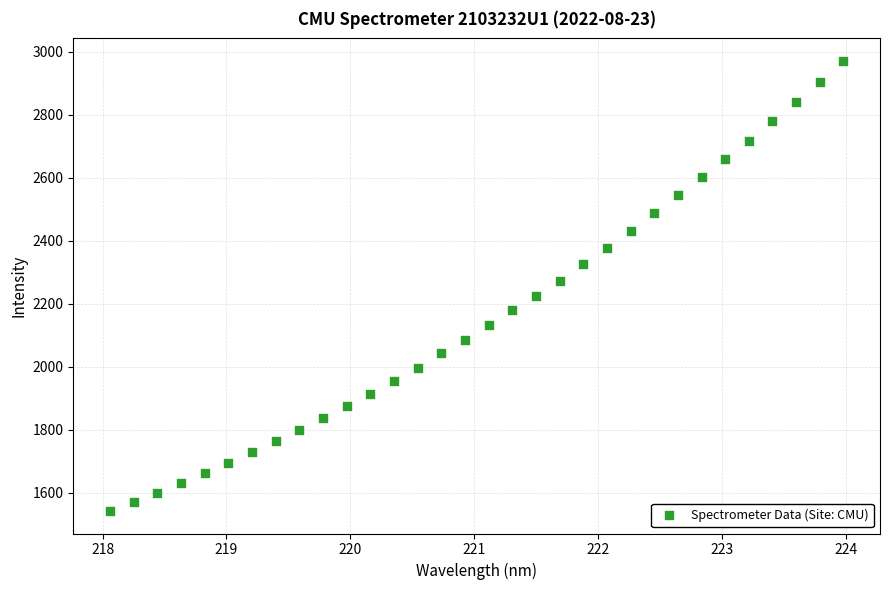

What is the range of Y values (max minus min)?

1428.9